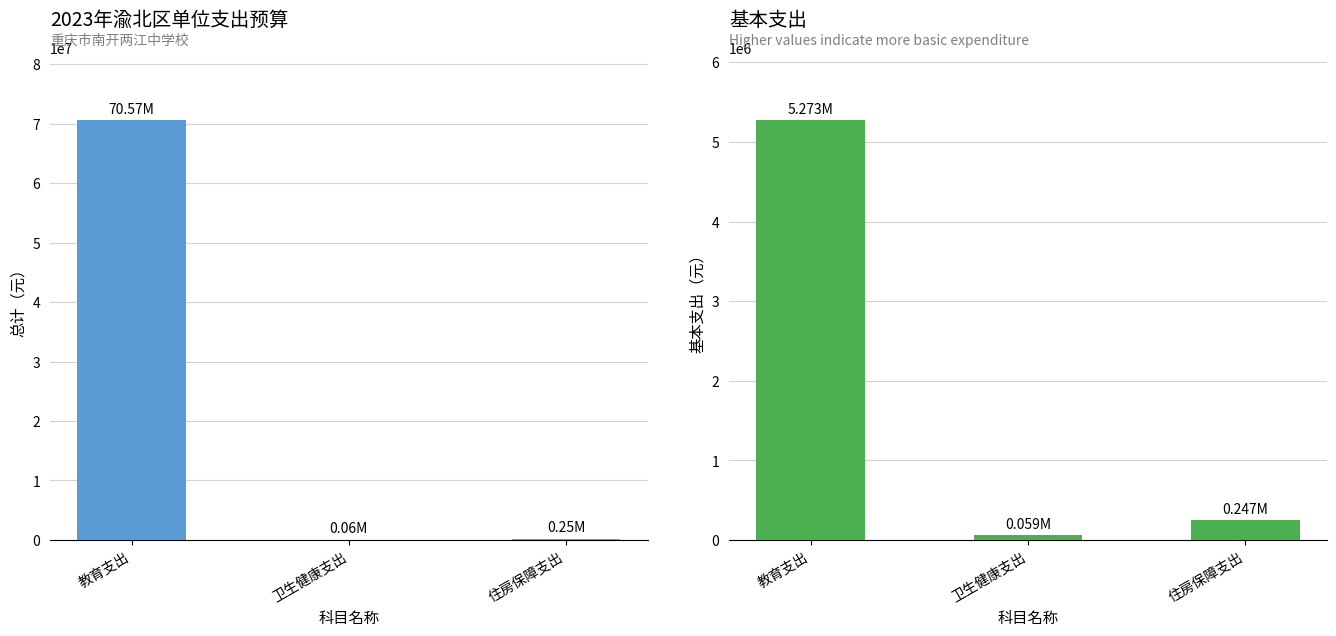

The value of 总计 at 教育支出 is 95593291.3. True or false?

False